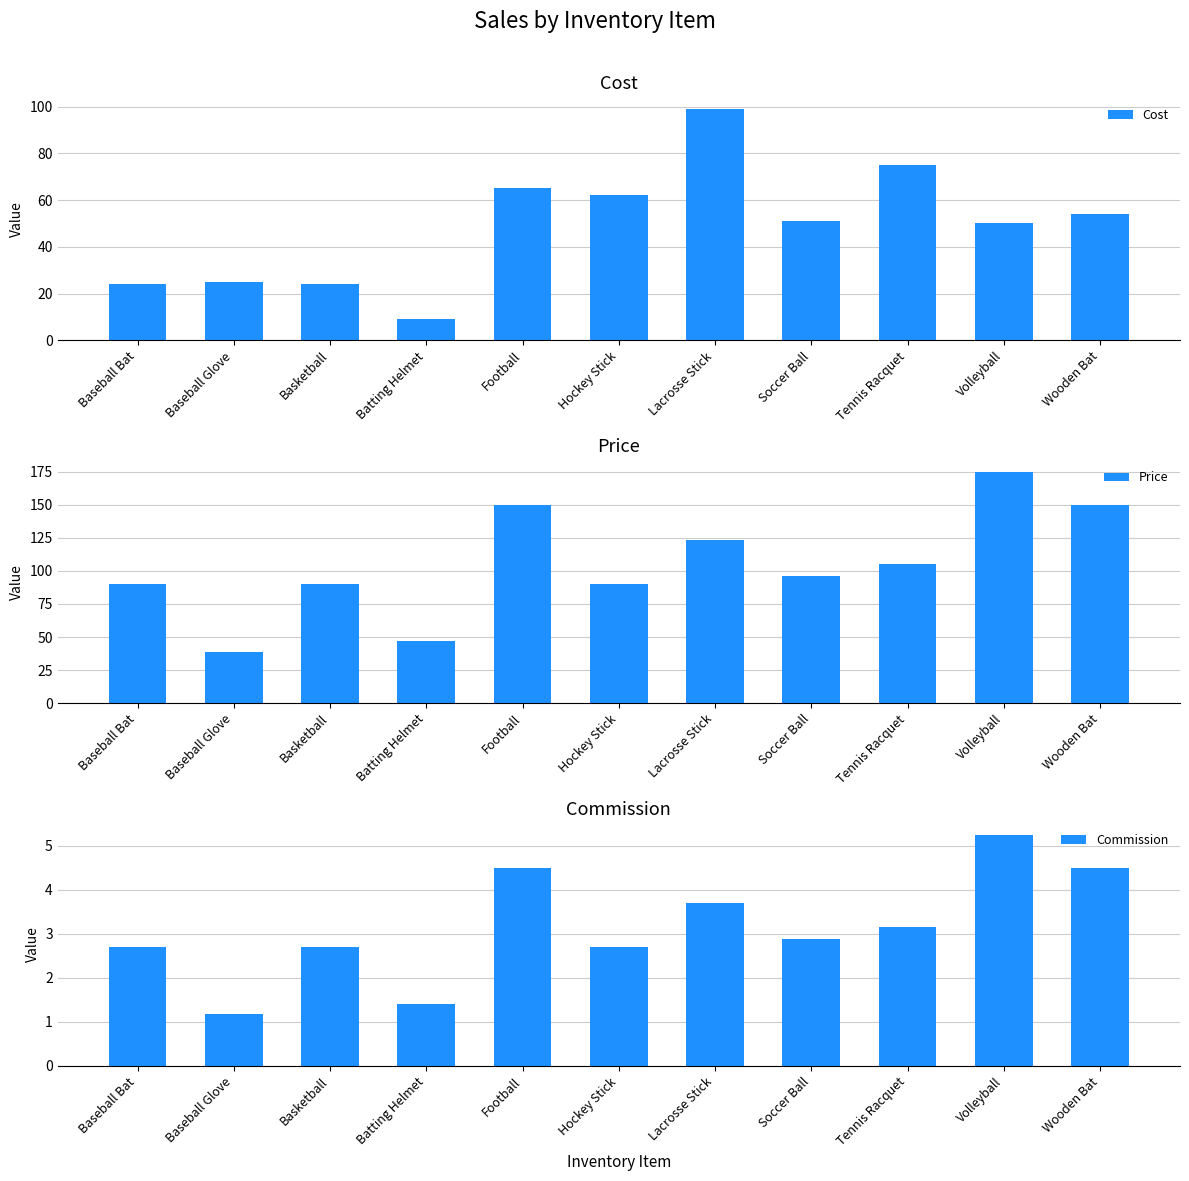

What is the difference between the Commission values at Lacrosse Stick and Hockey Stick?

1.0